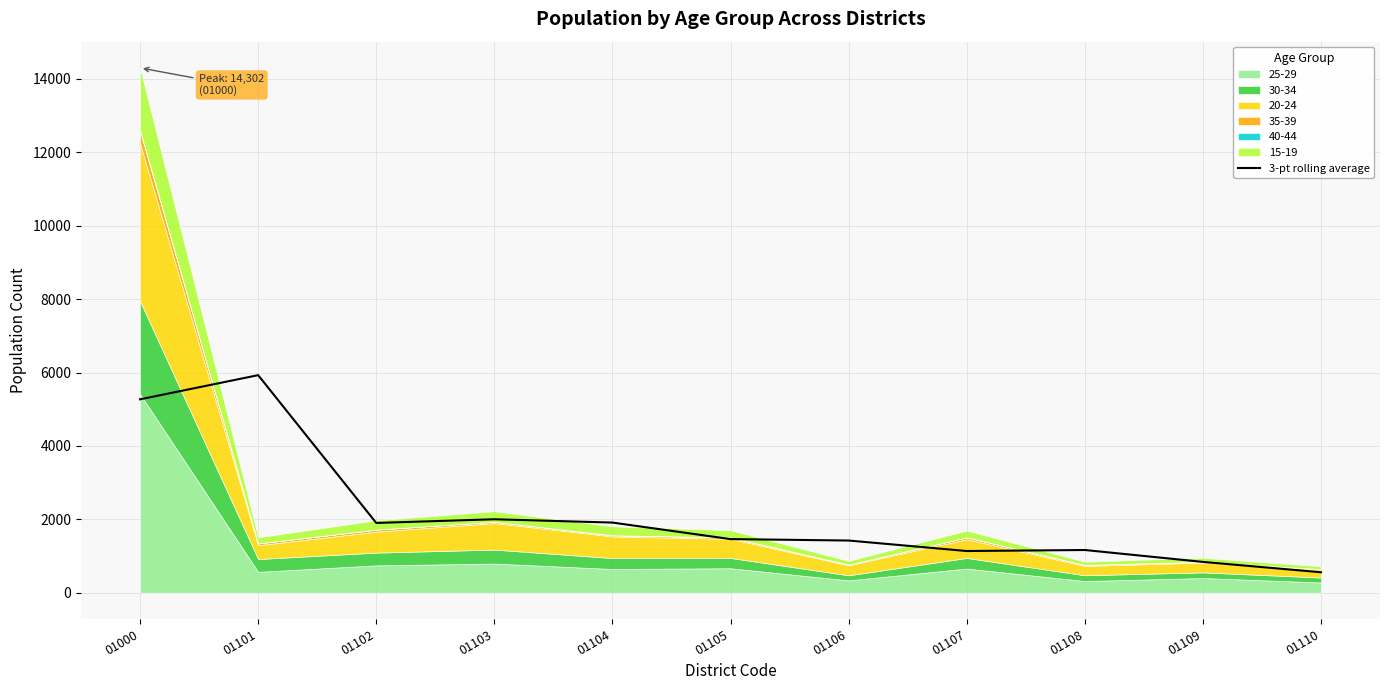

What is the greatest value displayed?

5929.0